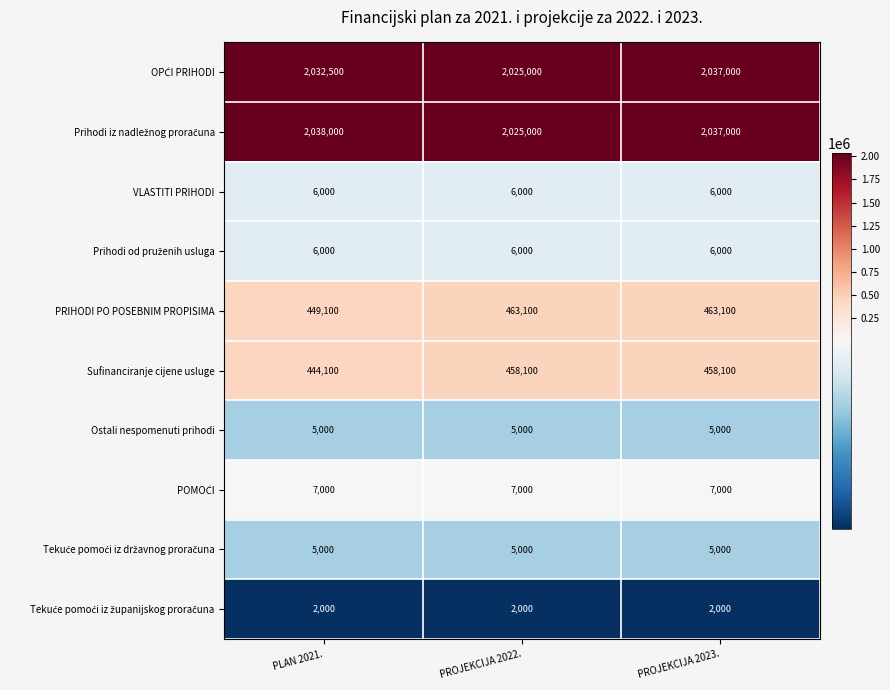

At which category is the sum across all series the highest?

PROJEKCIJA 2023.